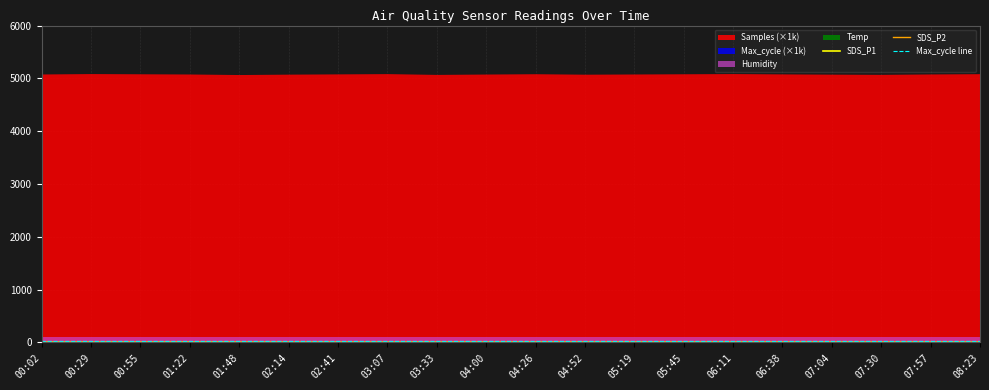

Between 04:00 and 08:23, which series saw the biggest shift?

SDS_P1